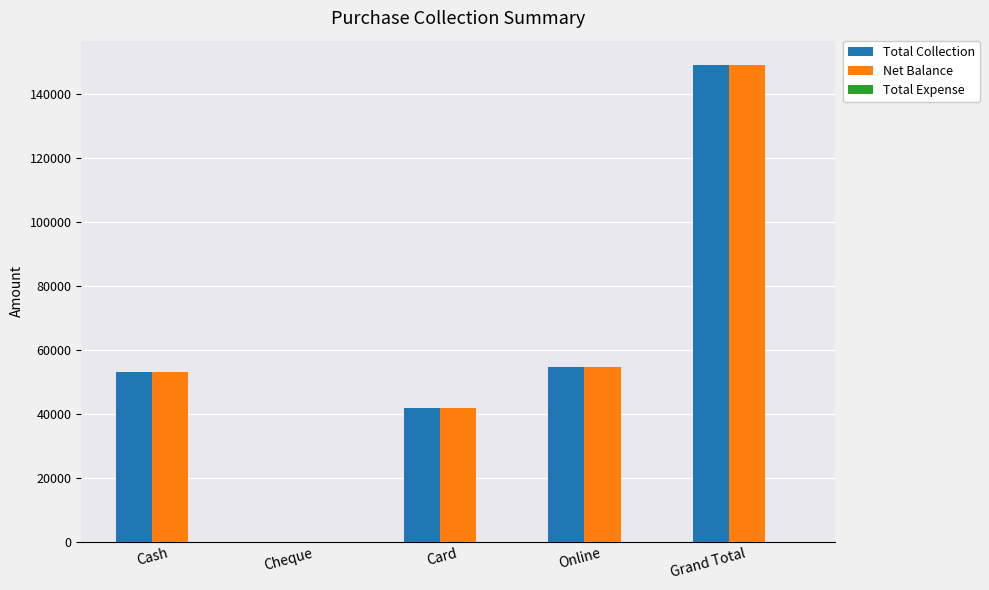

What is the total value across all series at Card?

83400